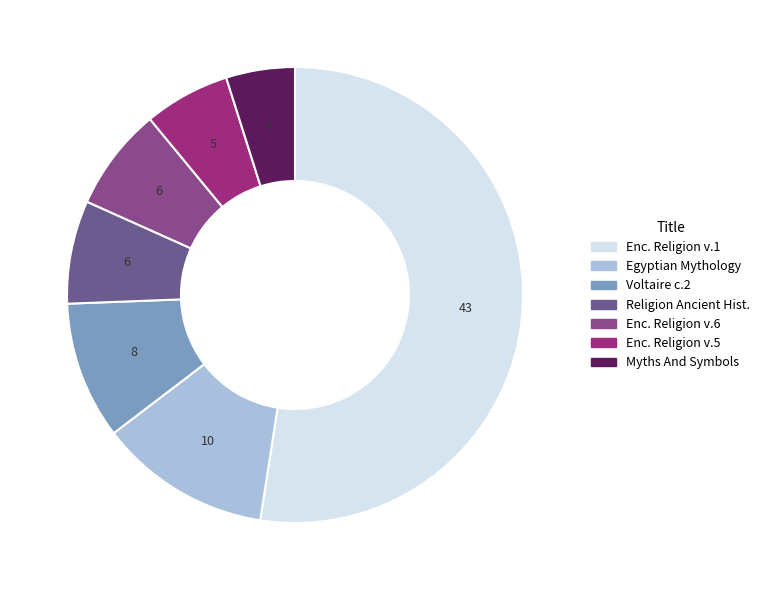

How many segments does this pie chart have?

7